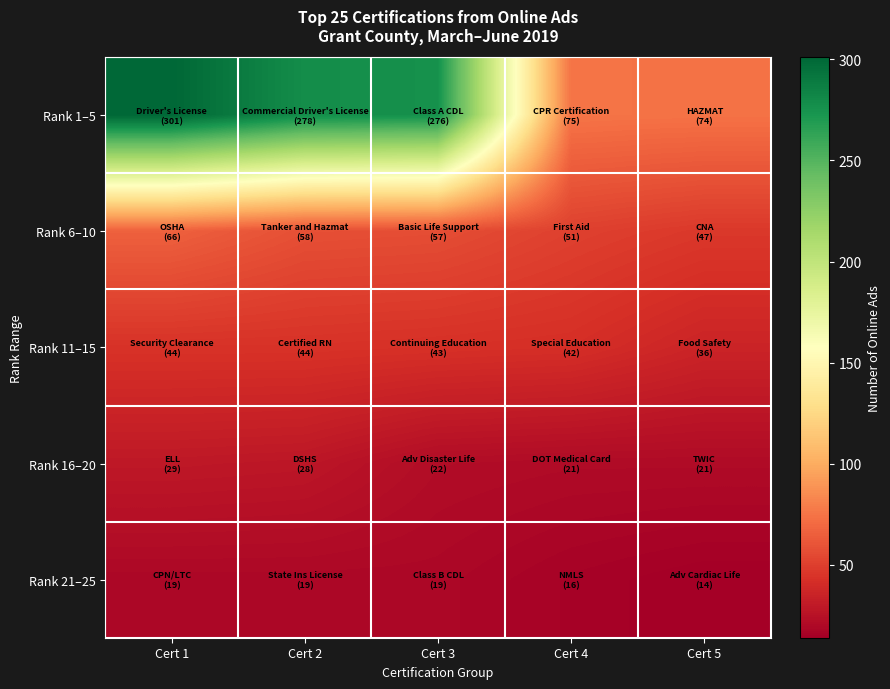

Which label corresponds to the largest value in the chart?

Cert 1